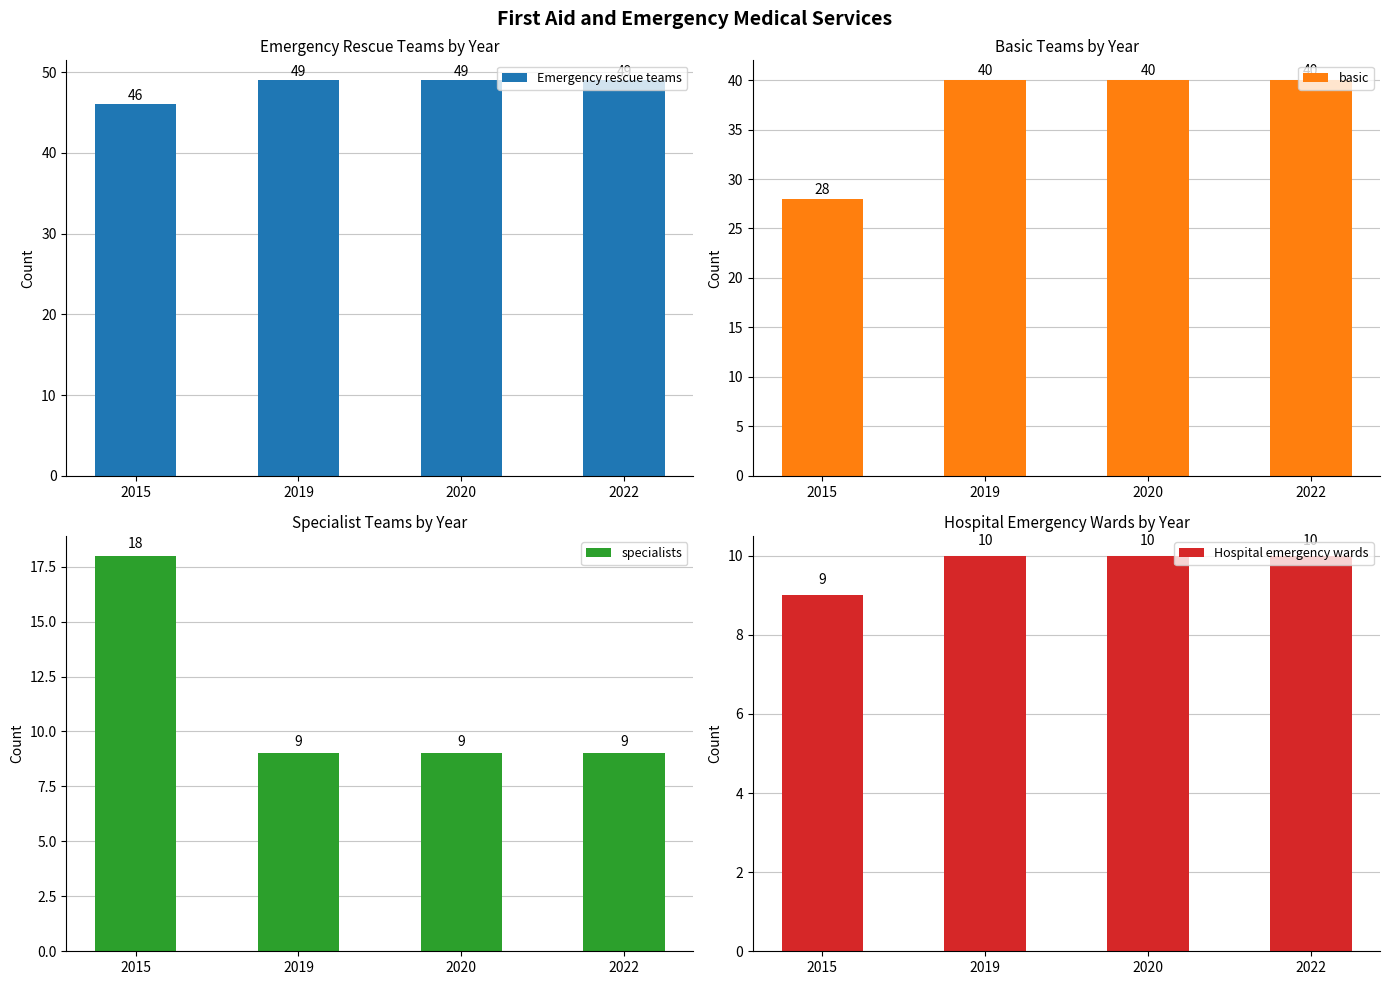

Between 2022 and 2015, which is larger?

2022